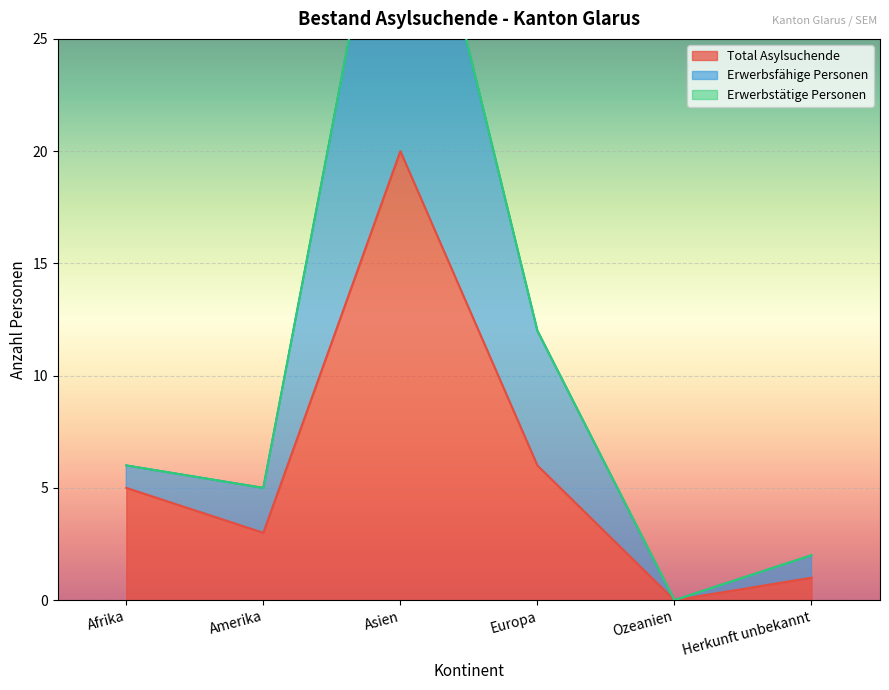

How many interior local peaks does the Erwerbsfähige Personen series have?

1